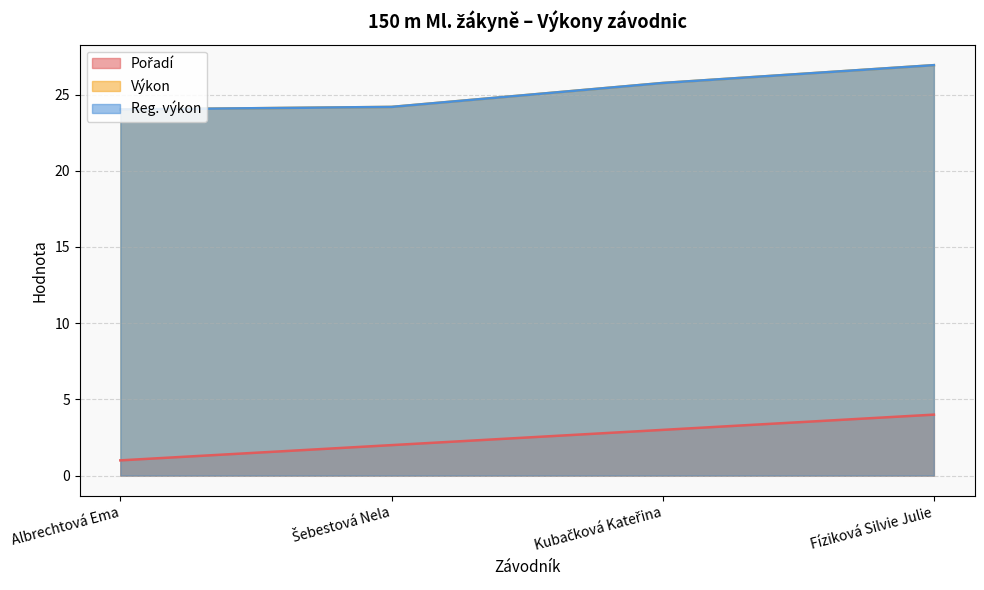

Does the chart have visible grid lines?

Yes